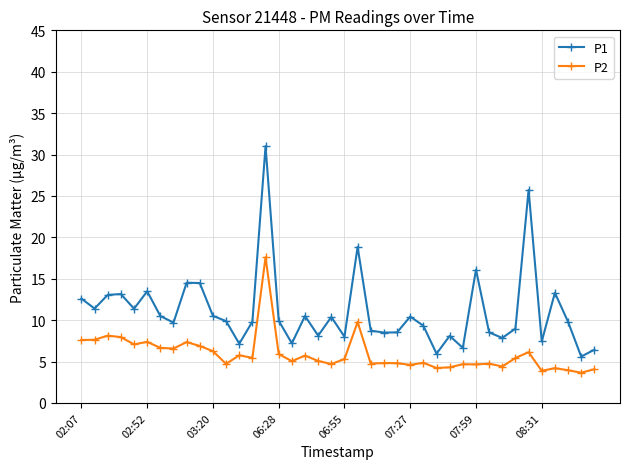

What is the value of the P1 point at the 39th from the left?

5.6